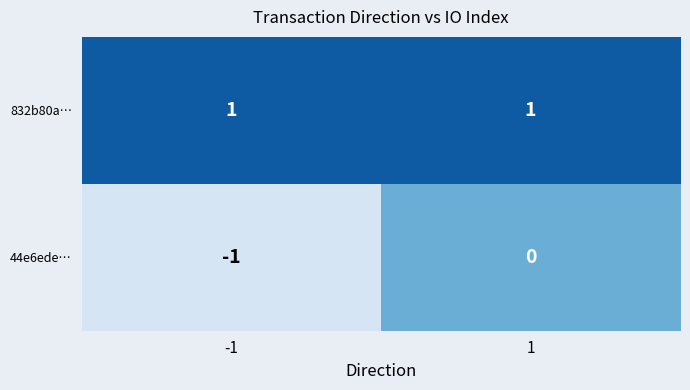

Rank the series at 1 from highest to lowest value.

832b80a…, 44e6ede…